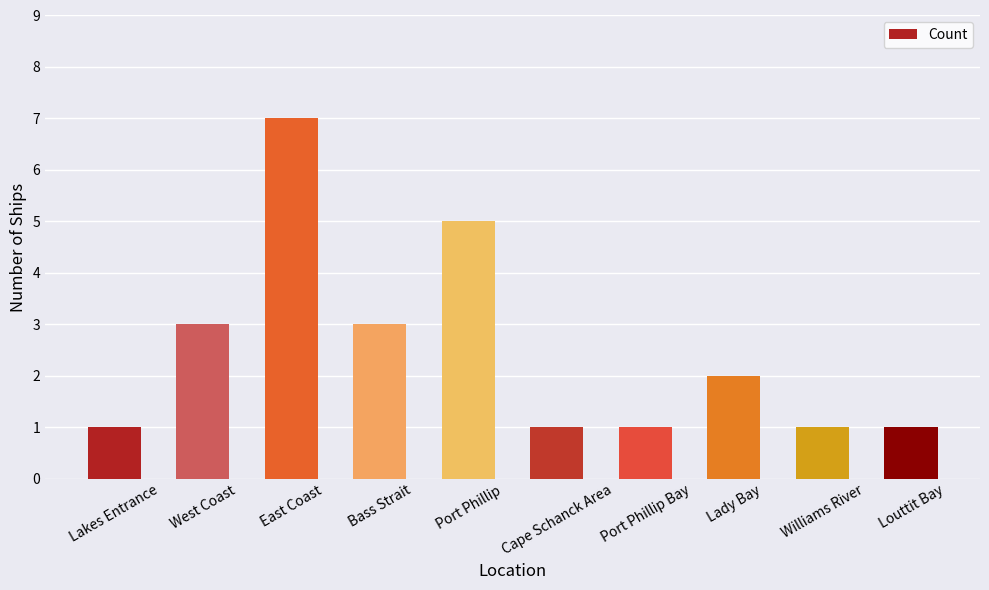

At which label does the data first exceed 2?

West Coast